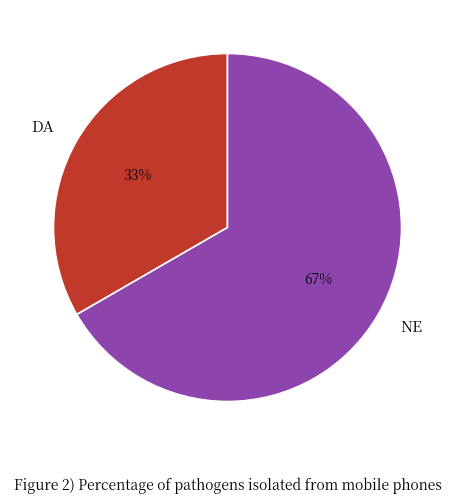

True or false: DA accounts for 33% of the total.

True